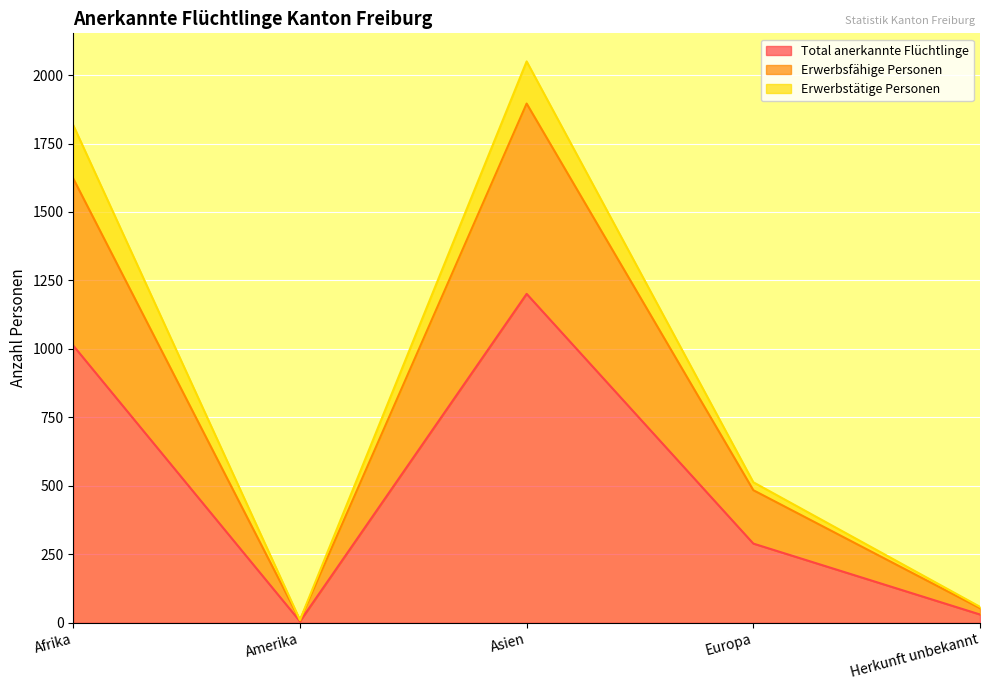

What is the highest value of the Total anerkannte Flüchtlinge series?

1201